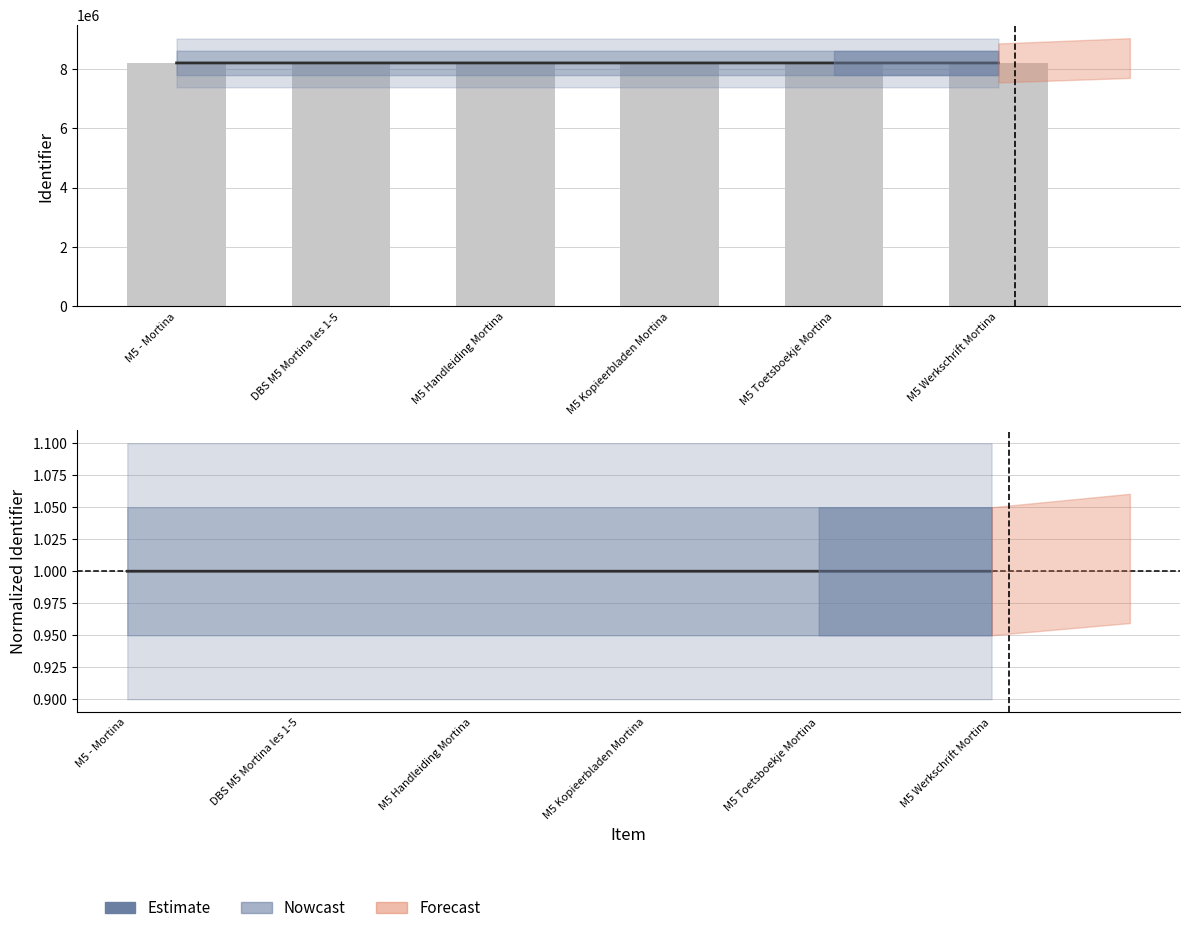

What position from the right is DBS M5 Mortina les 1-5?

5